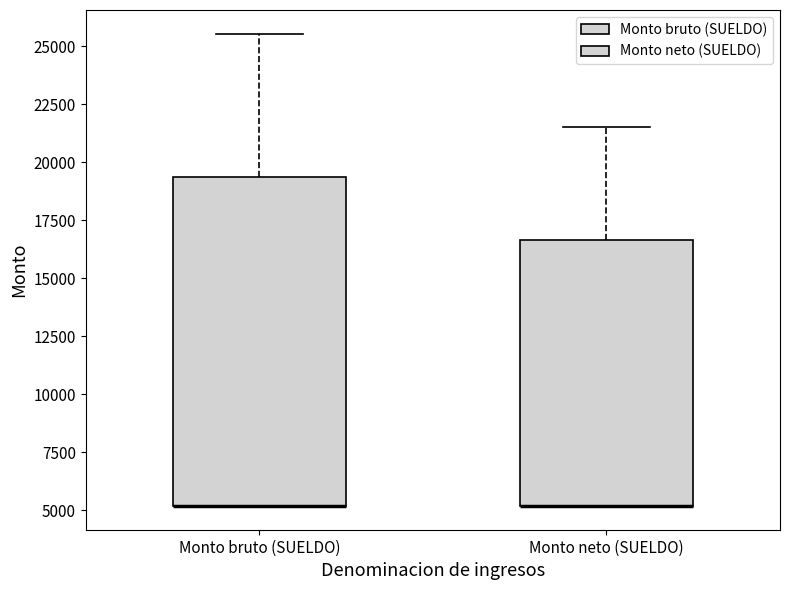

Reading left to right, read every box against the y-axis: the position of its median line, the range the box covers, and the ends of its whiskers. The values are not printed on the chart, so give them approximately, as read against the axis.

Monto bruto (SUELDO): median 5000 (drawn on the box's lower edge), box 5000 to 19500, whiskers 5000 to 25500
Monto neto (SUELDO): median 5000 (drawn on the box's lower edge), box 5000 to 16500, whiskers 5000 to 21500